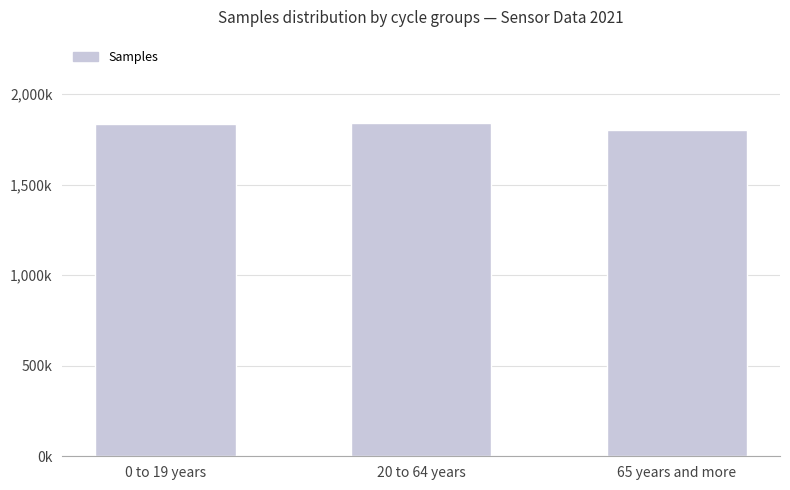

Reading right to left, what are all the values shown in this chart?

65 years and more=1802069.7	20 to 64 years=1840097.2	0 to 19 years=1832753.0